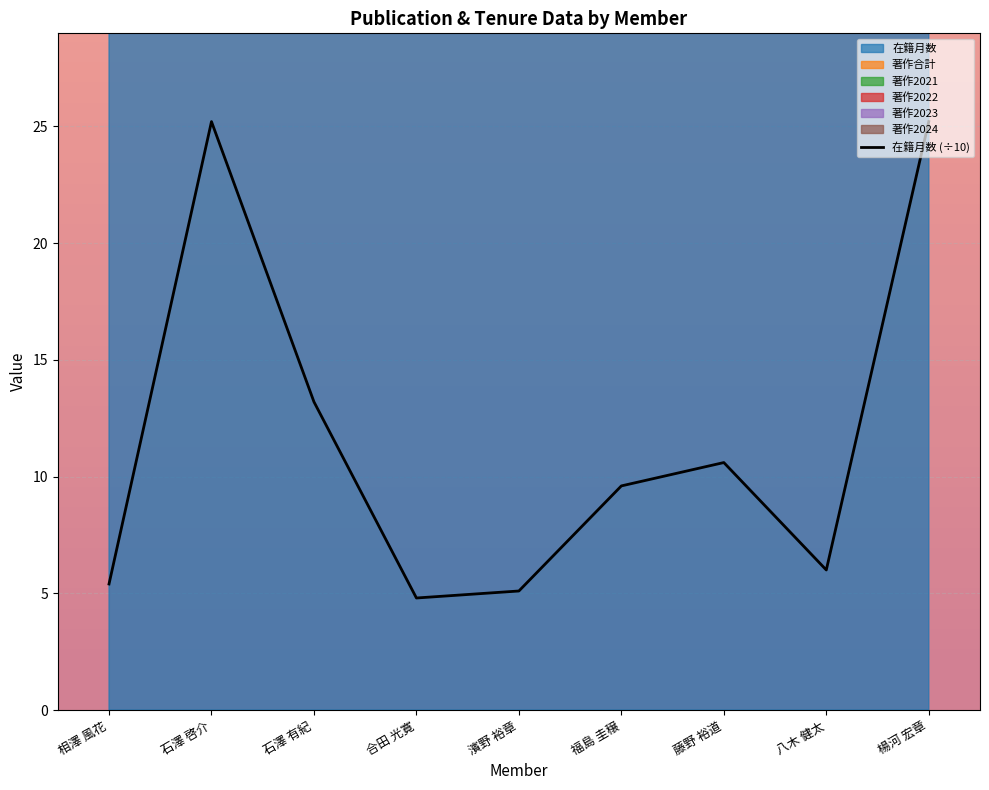

At which category does the chart reach its minimum across all series?

合田 光寛